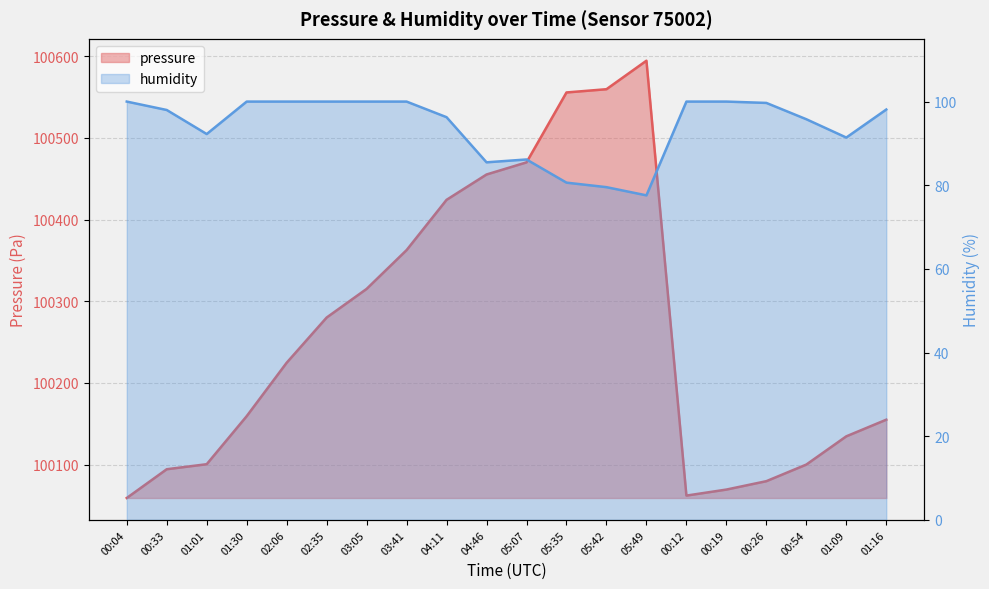

What is the highest value of the pressure series?

100594.5